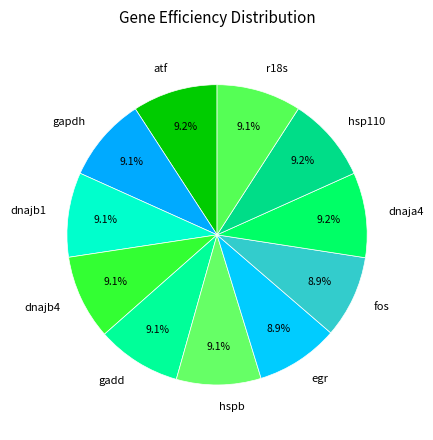

Is the sum of atf and dnajb4 greater than half?

No